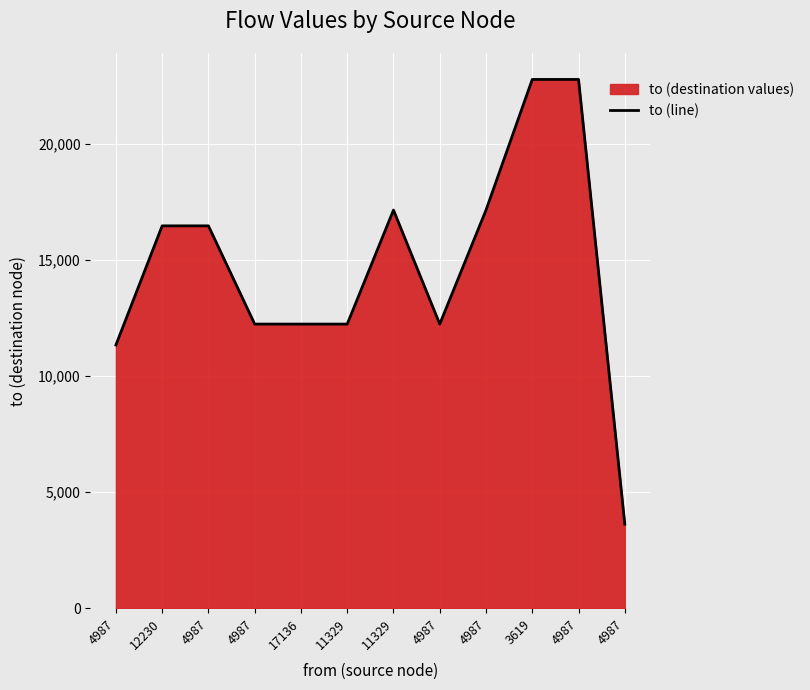

How many interior local peaks (higher than both neighbors) does the data have?

1